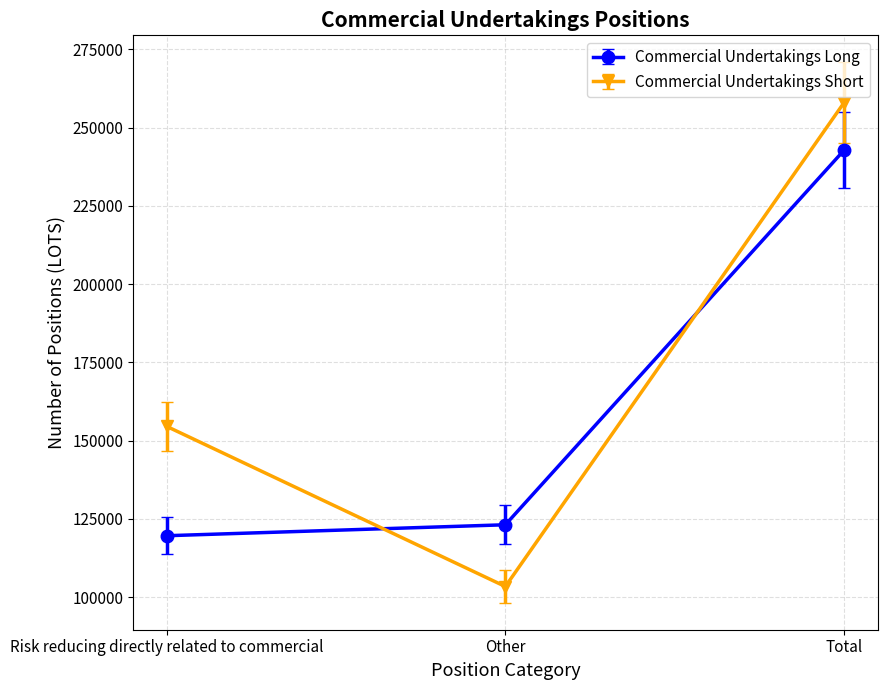

List the series in order of their peak value, lowest first.

Commercial Undertakings Long, Commercial Undertakings Short